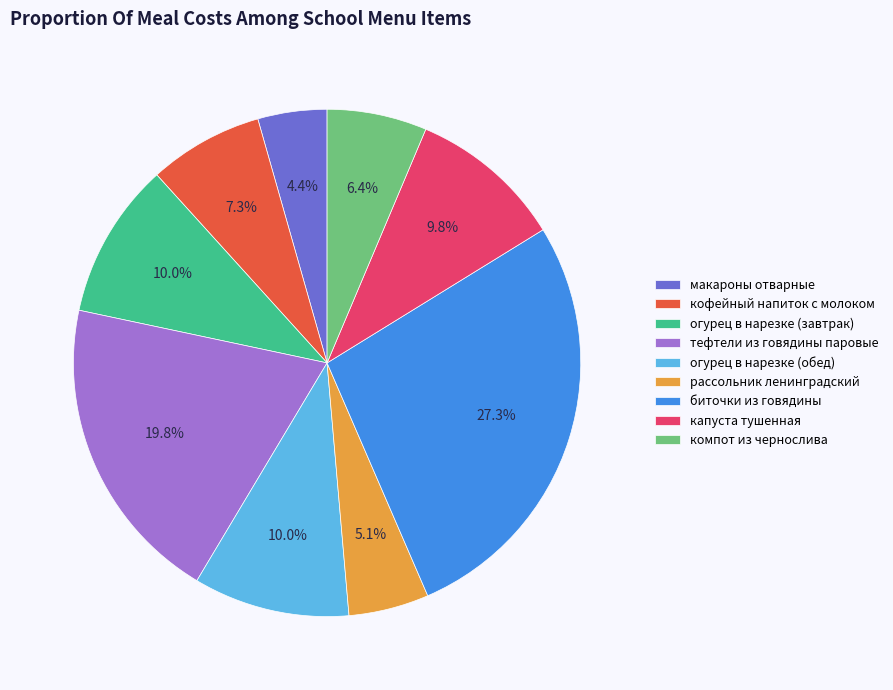

To the nearest percent, what is the average slice percentage?

11%